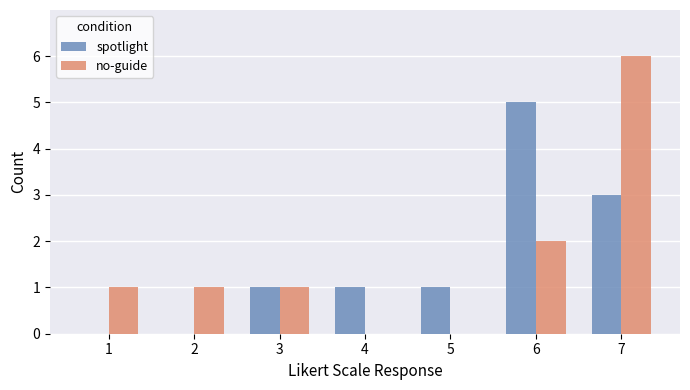

Reading right to left, list all the values displayed in this chart.

spotlight: 7=3	6=5	5=1	4=1	3=1	2=0	1=0
no-guide: 7=6	6=2	5=0	4=0	3=1	2=1	1=1